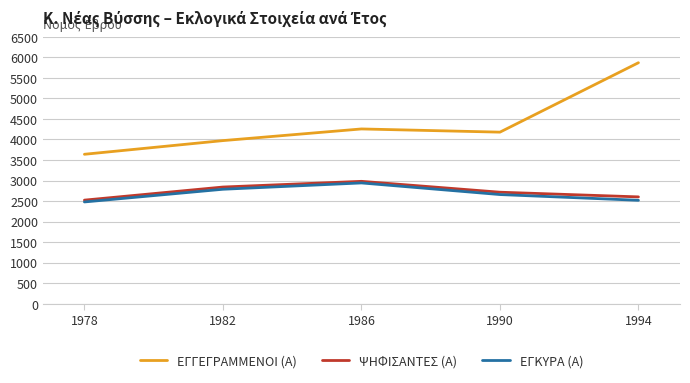

What is the maximum value for ΕΓΓΕΓΡΑΜΜΕΝΟΙ (Α)?

5870